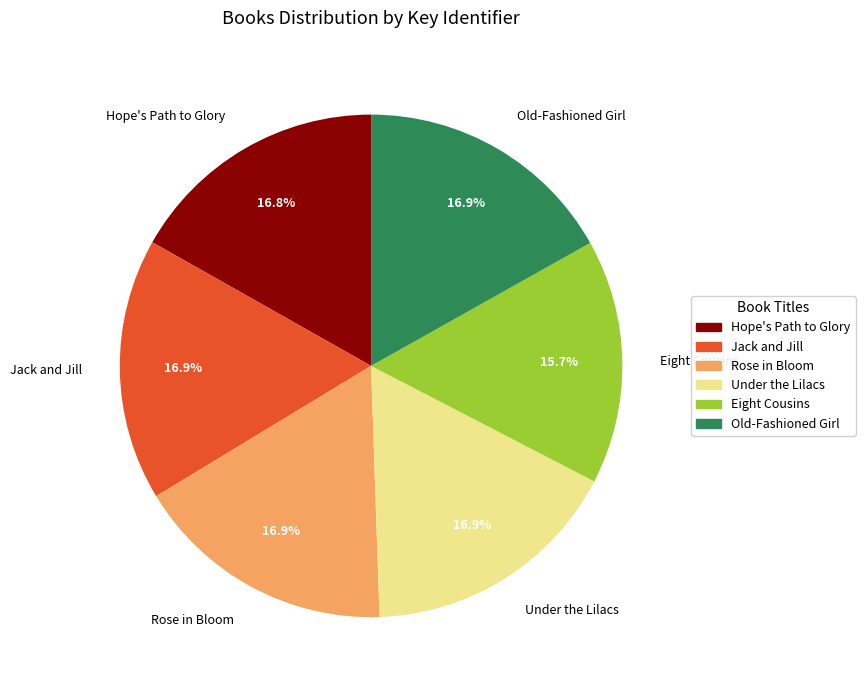

True or false: Eight Cousins accounts for 7% of the total.

False